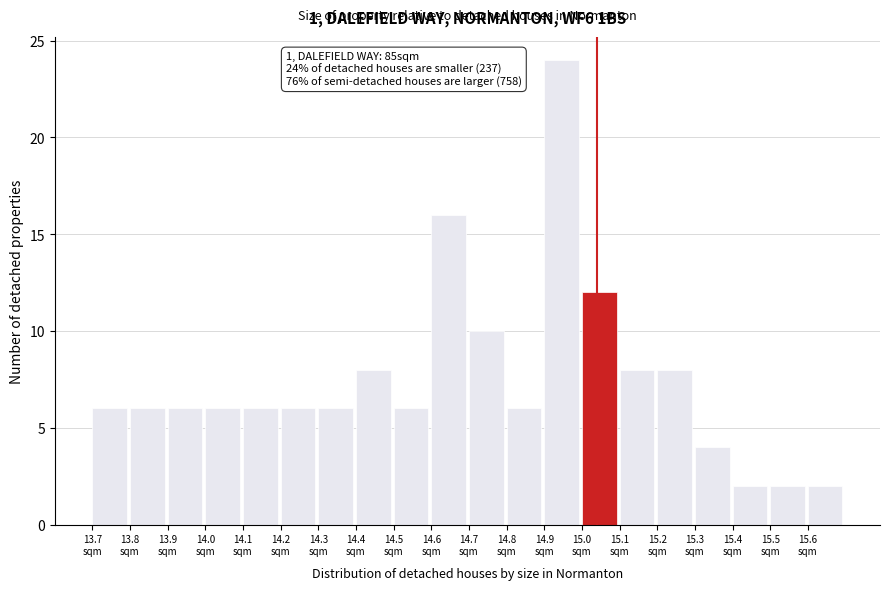

Reading right to left, extract all data points from this chart.

2	2	2	4	8	8	12	24	6	10	16	6	8	6	6	6	6	6	6	6